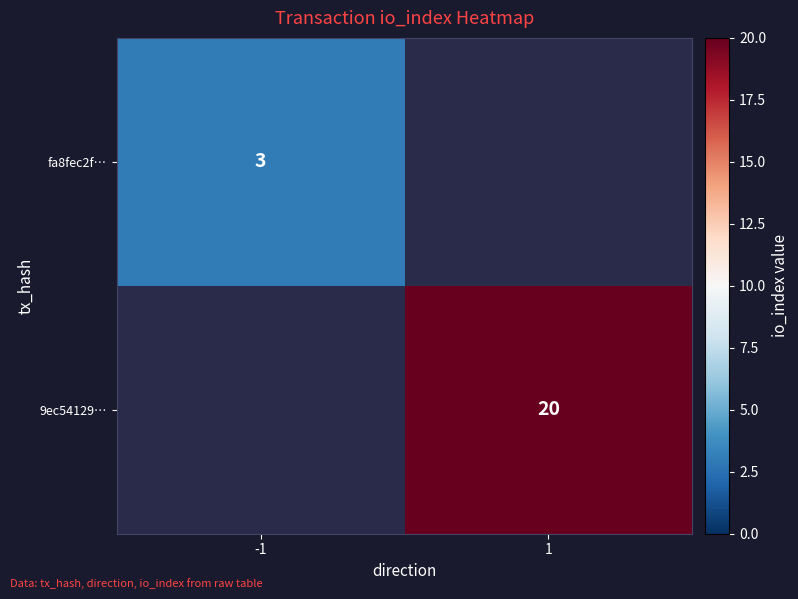

The fa8fec2f… series shows 3 at -1. True or false?

True